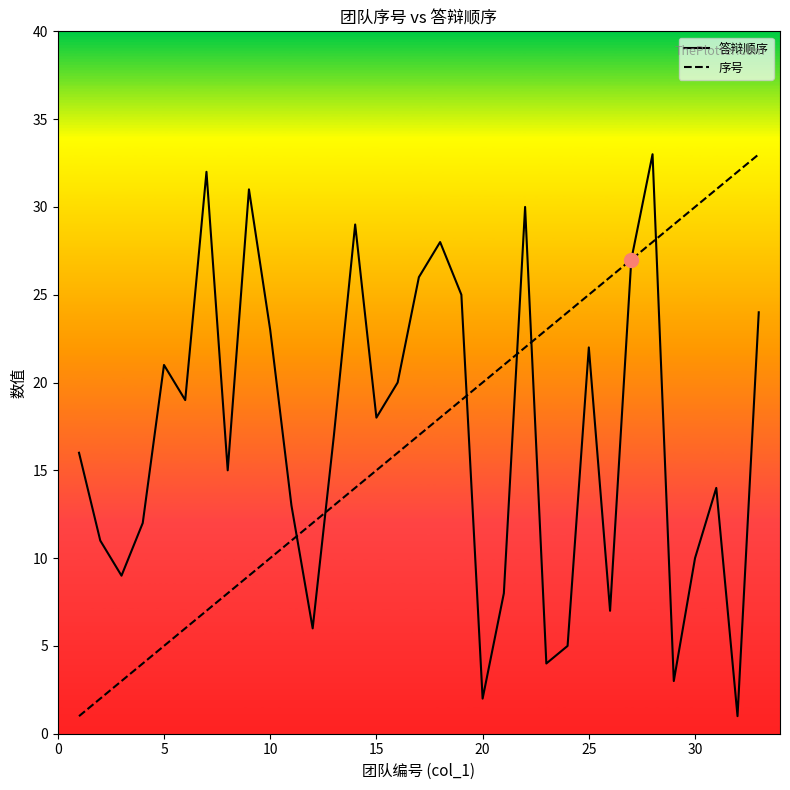

What is the greatest value displayed?

33